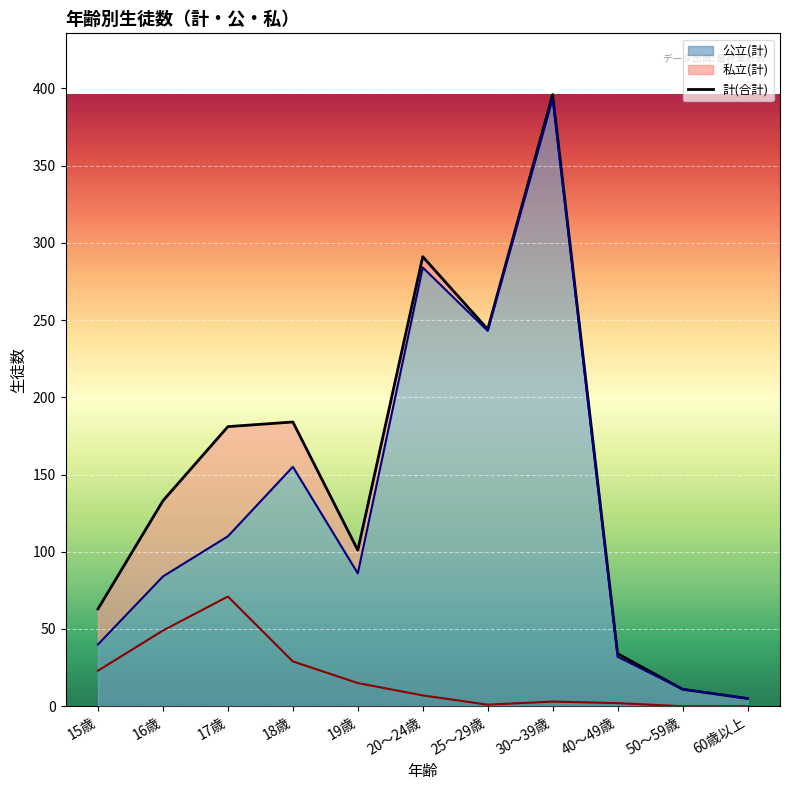

What is the average value?

149